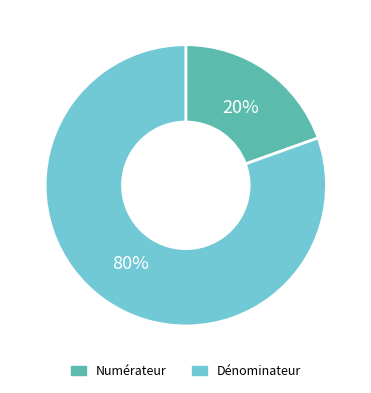

Is the sum of Numérateur and Dénominateur greater than half?

Yes